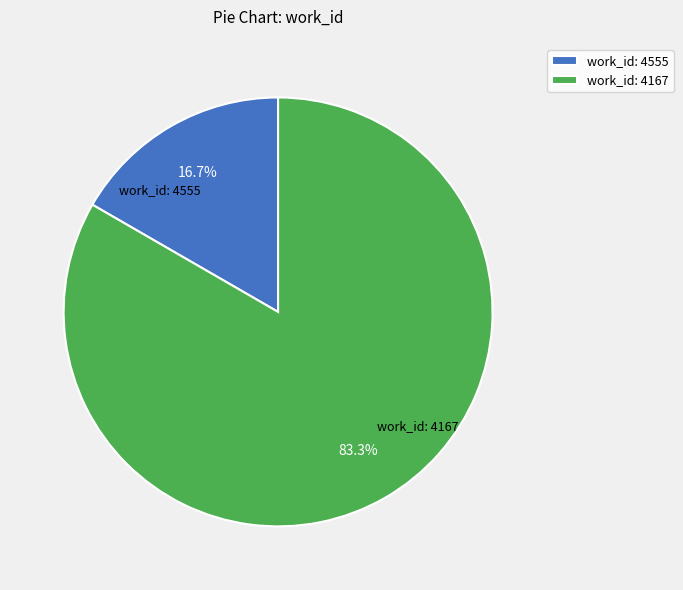

What is the largest slice in the pie chart?

work_id: 4167